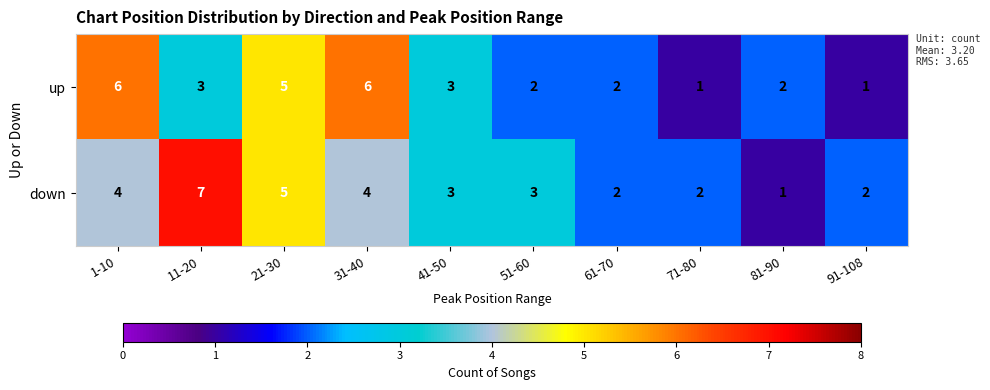

The up series shows 1 at 91-108. True or false?

True